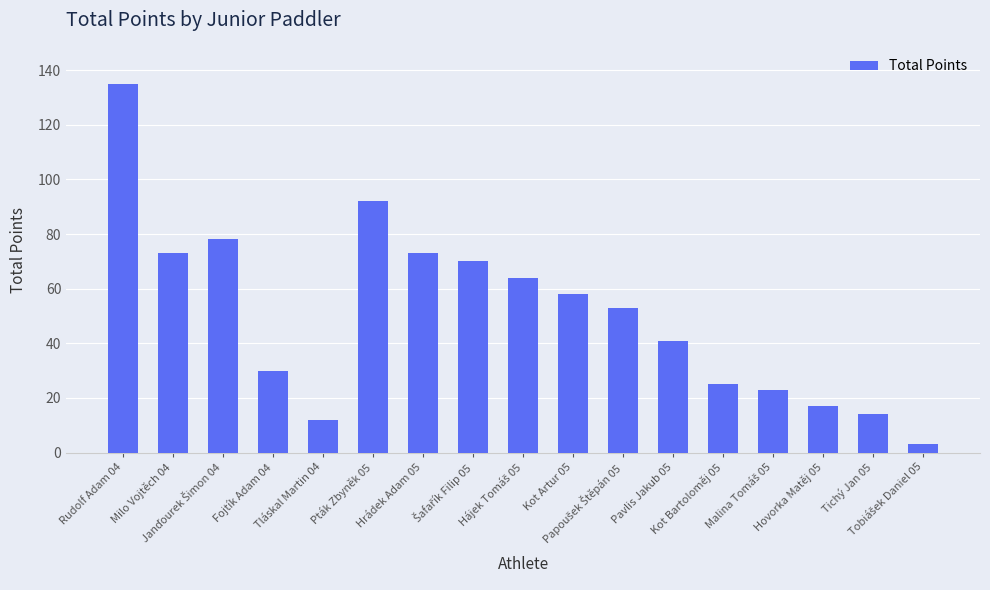

What is the difference between the values at Hovorka Matěj 05 and Tichý Jan 05?

3